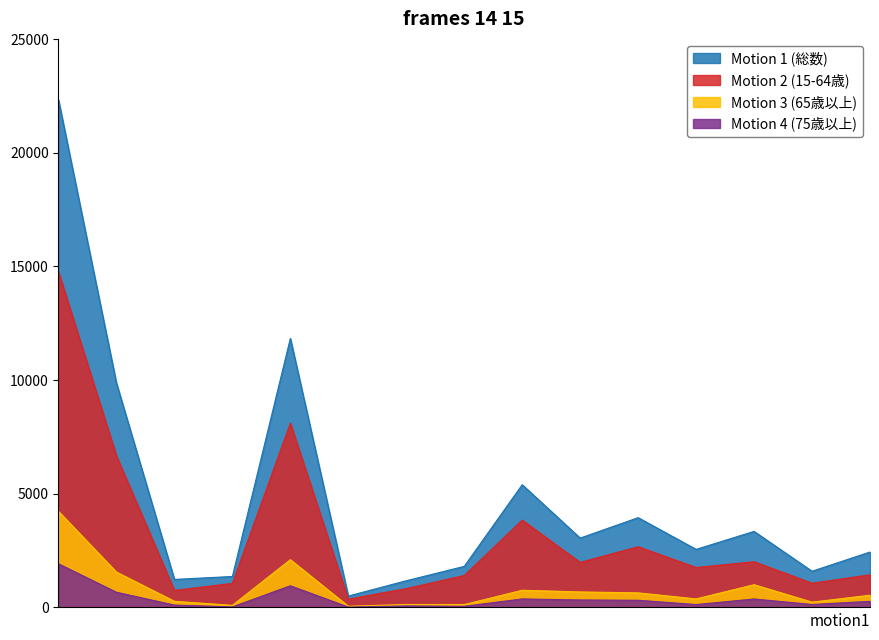

Which has a higher value, 箱崎７丁目 or 箱崎２丁目?

箱崎２丁目